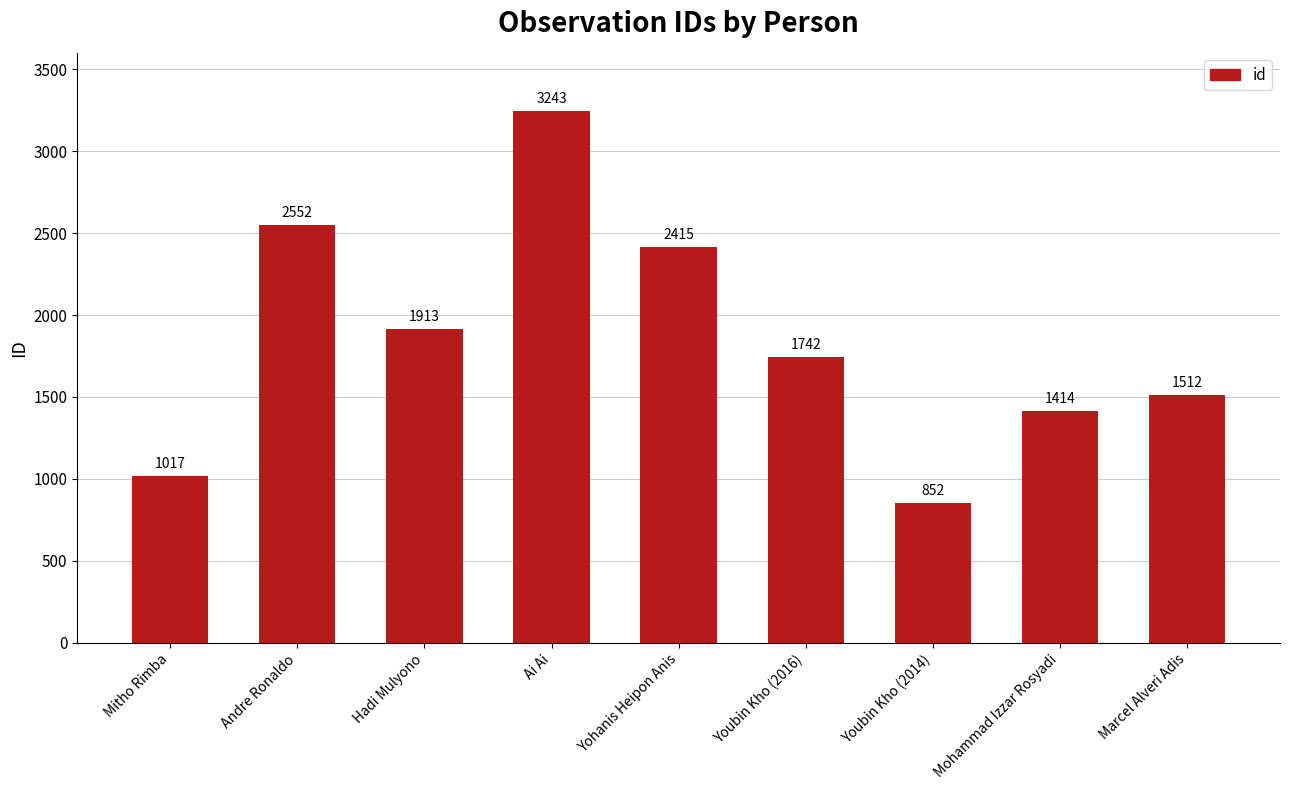

What is the value of the 5th bar from the left?

2415